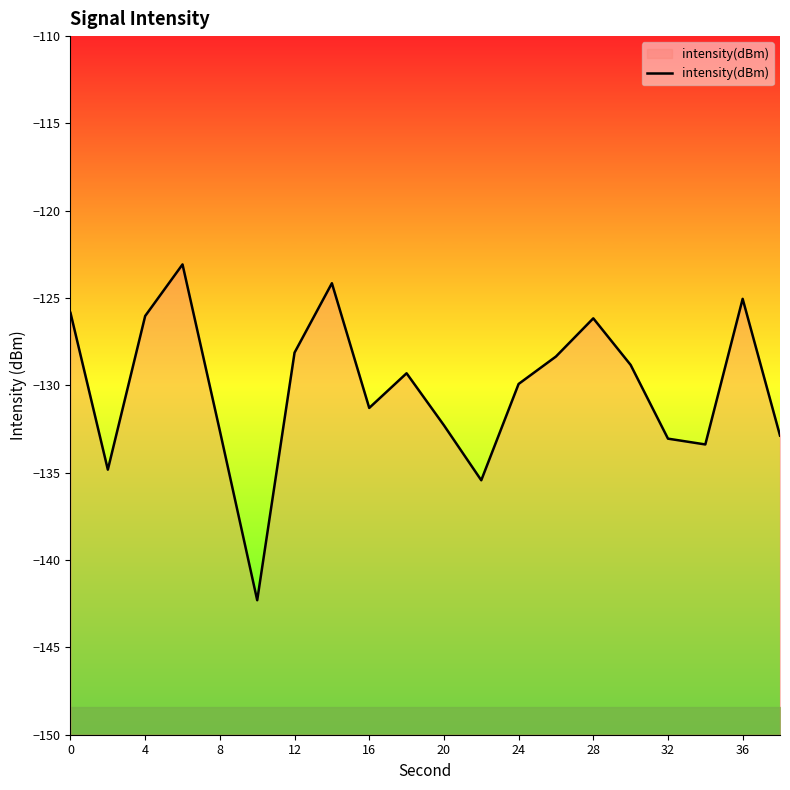

What is the greatest value displayed?

-123.1